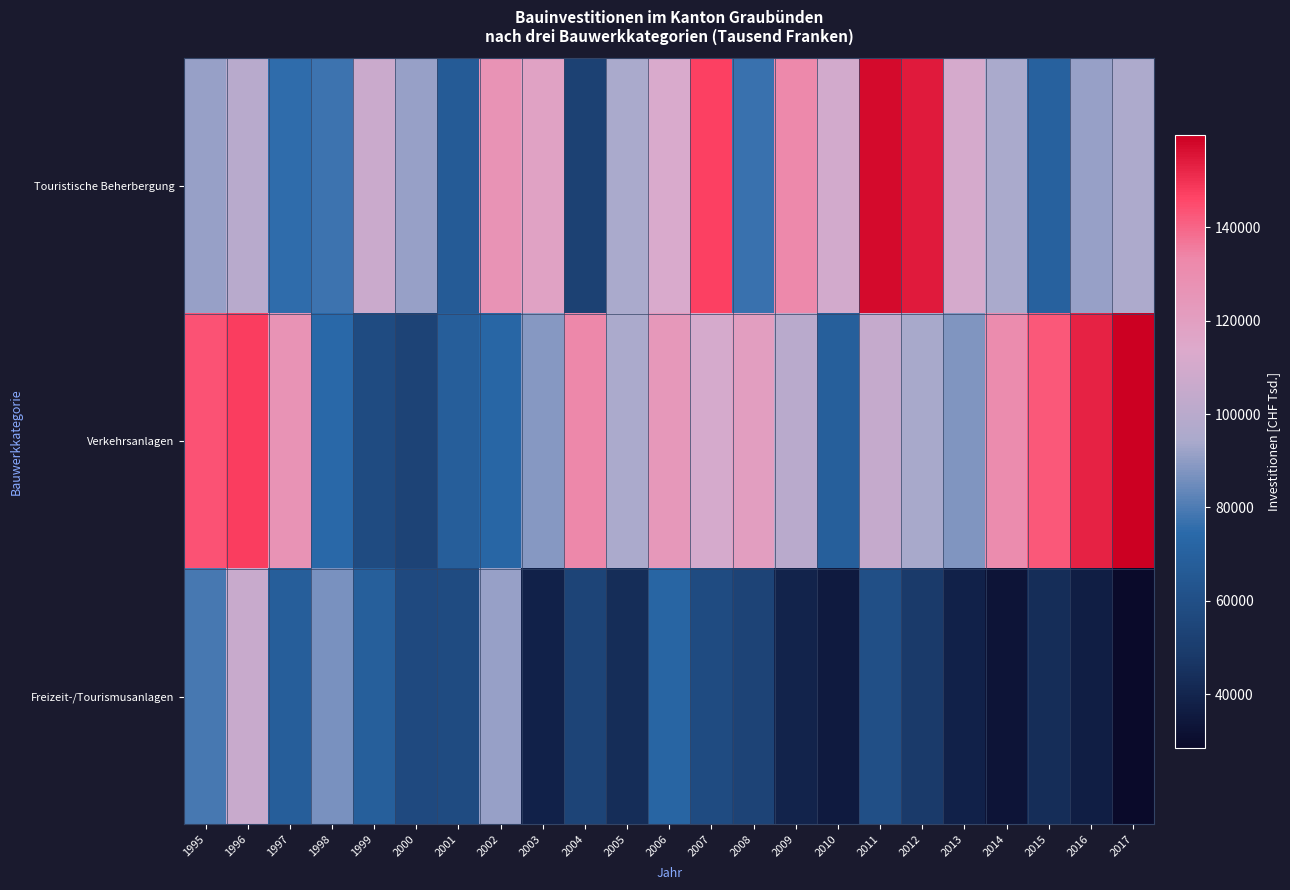

Which label corresponds to the largest value in the chart?

2017